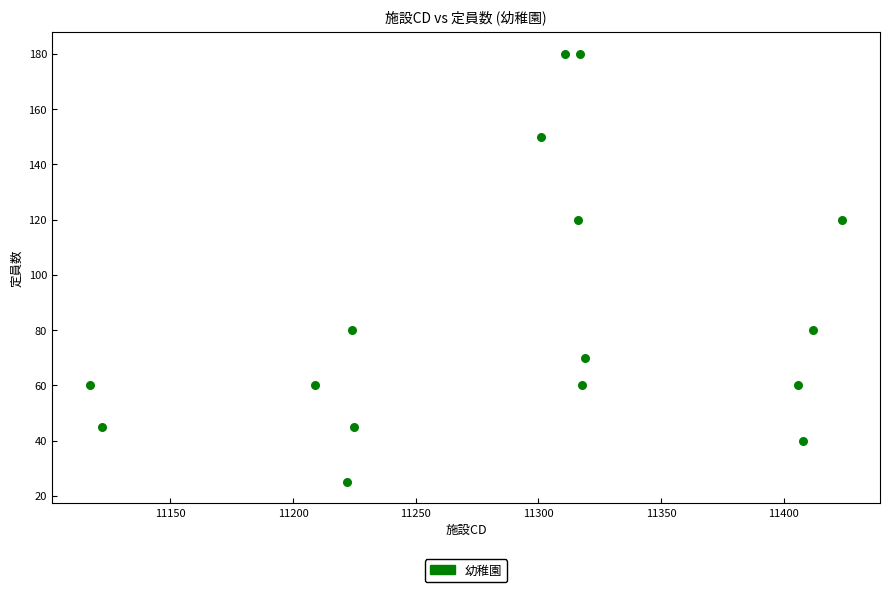

What is the range of X values (max minus min)?

307